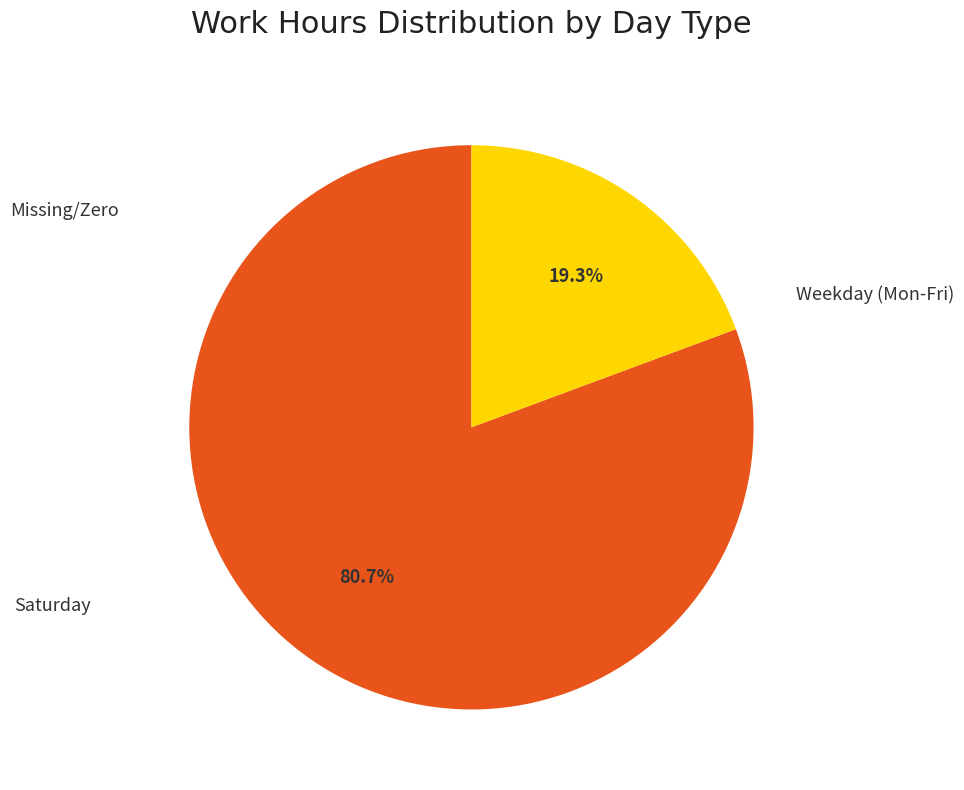

To the nearest percent, what is the difference between the largest and smallest slice percentages?

81%